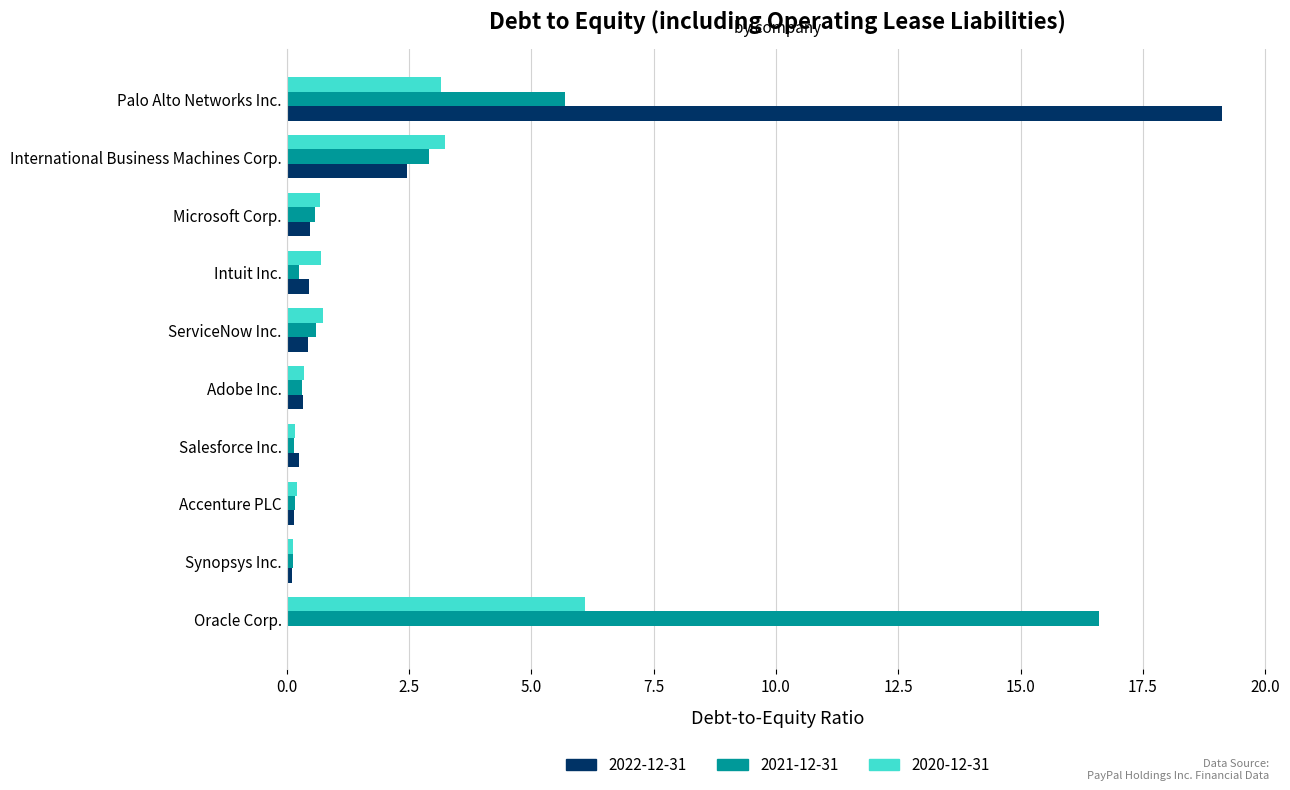

Between Accenture PLC and Intuit Inc., which series saw the biggest shift?

2020-12-31